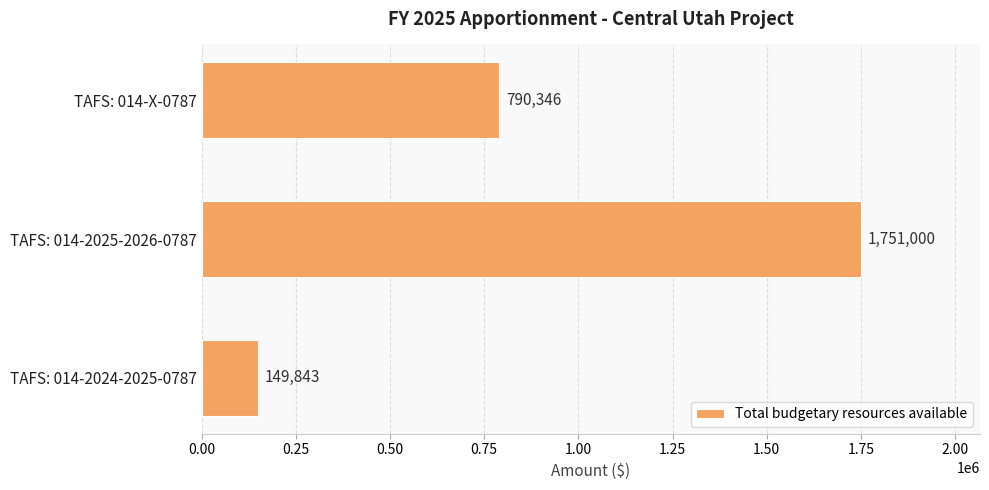

What is the sum of all values?

2691189